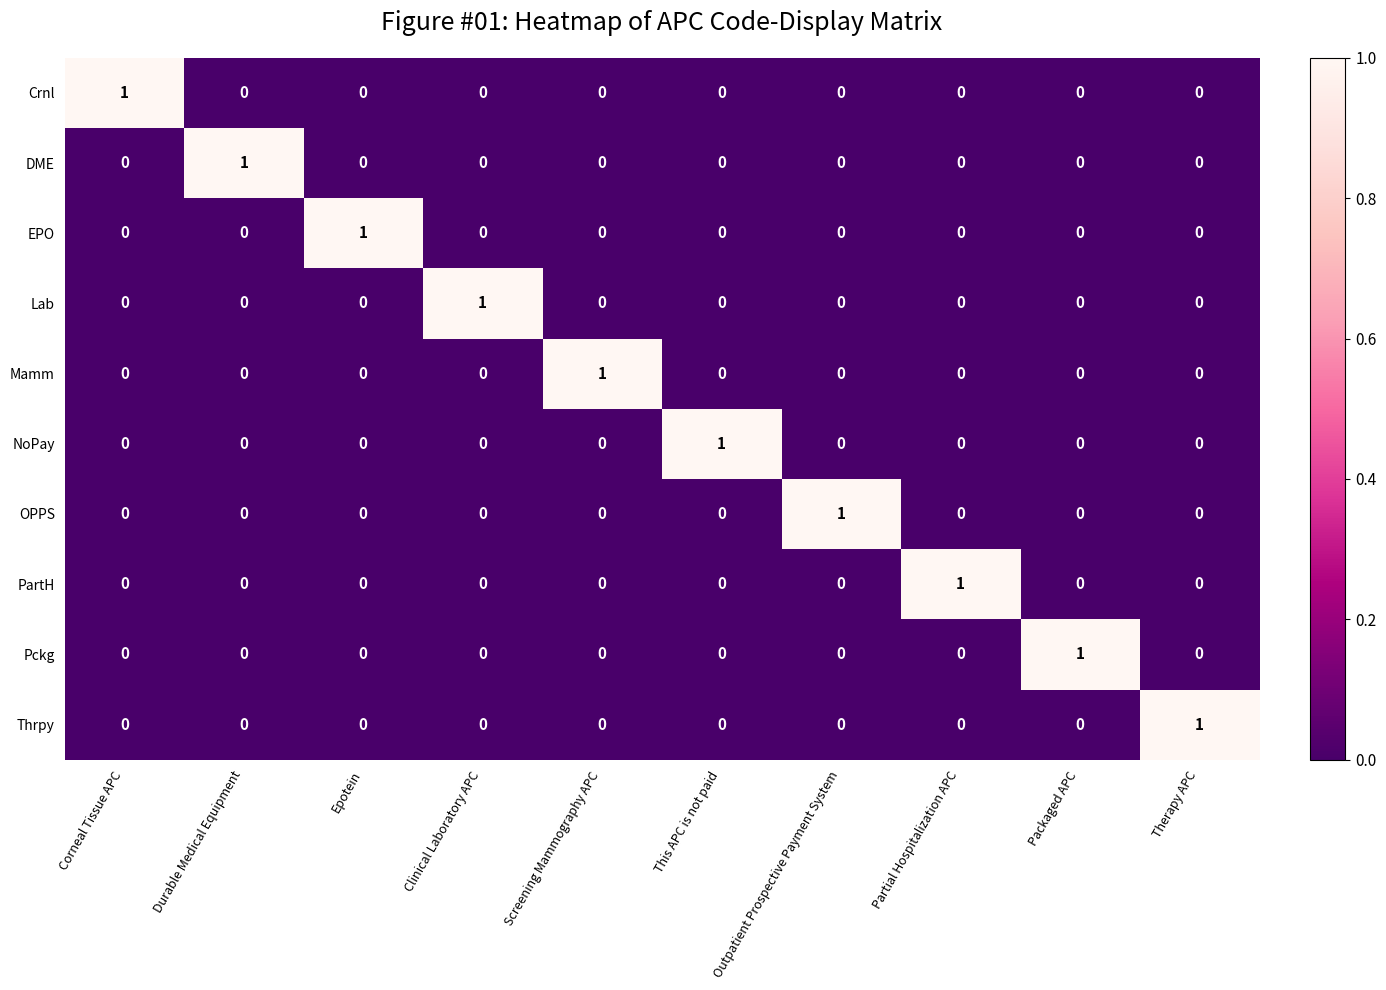

True or false: Thrpy has a value of 0 at This APC is not paid.

True